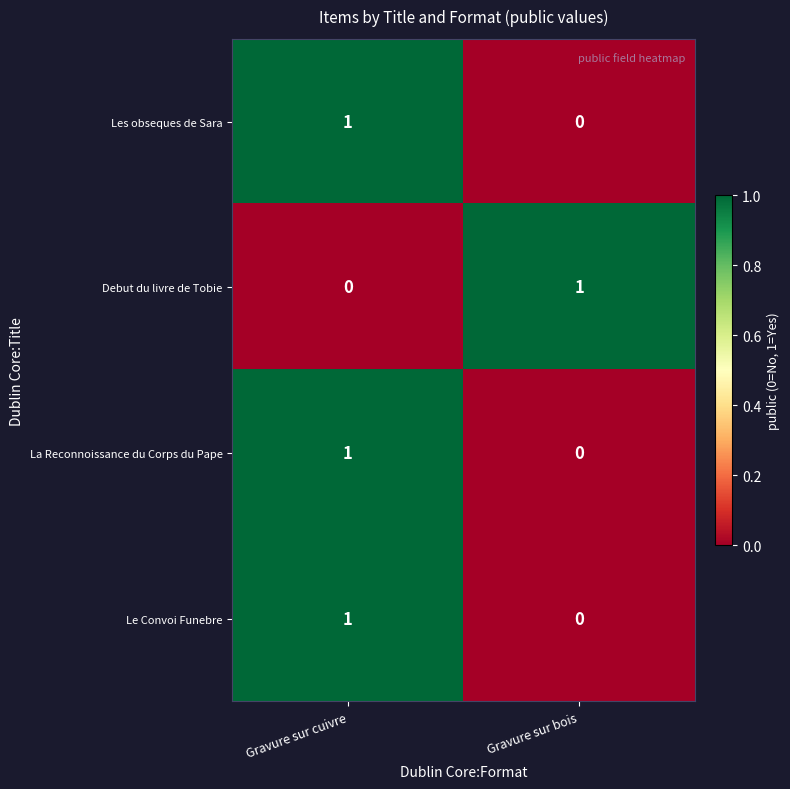

At which label does Debut du livre de Tobie reach its peak?

Gravure sur bois